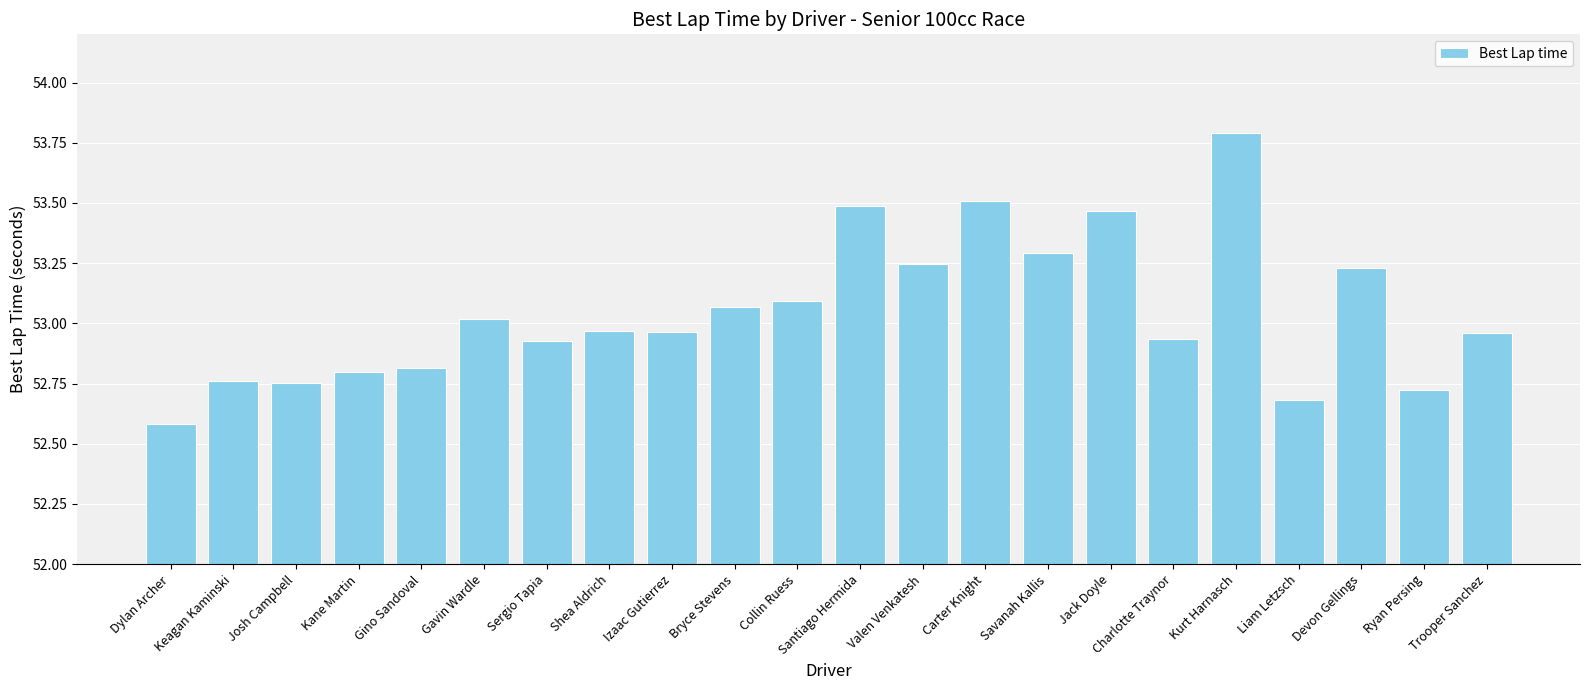

Are the bars horizontal?

No